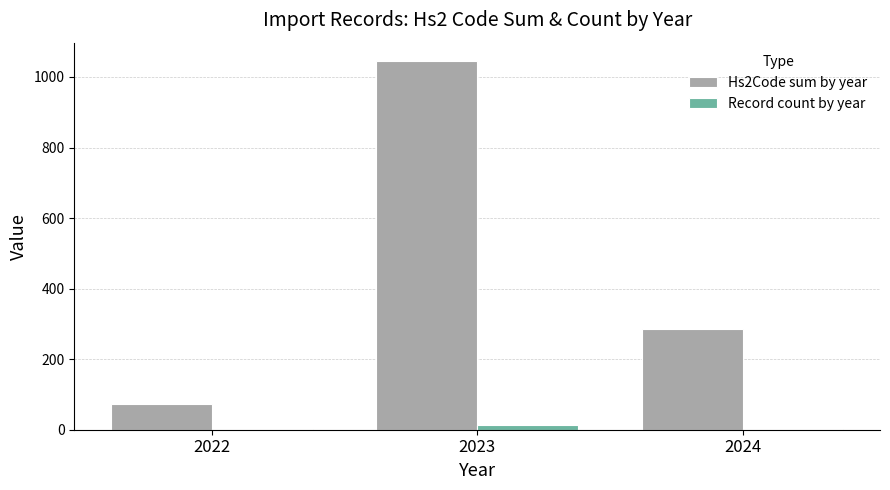

Count the number of data series in this chart.

2